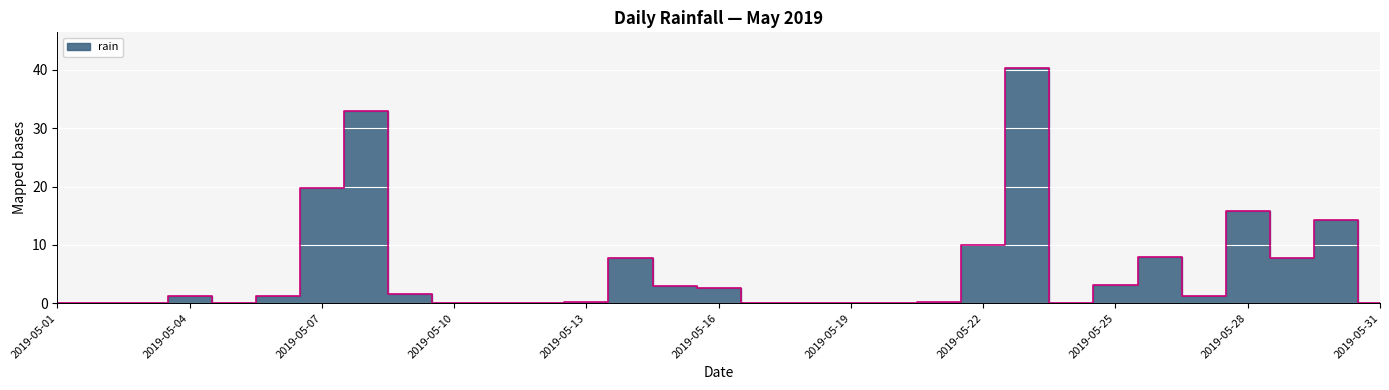

What is the difference between the maximum and second lowest values?

40.4